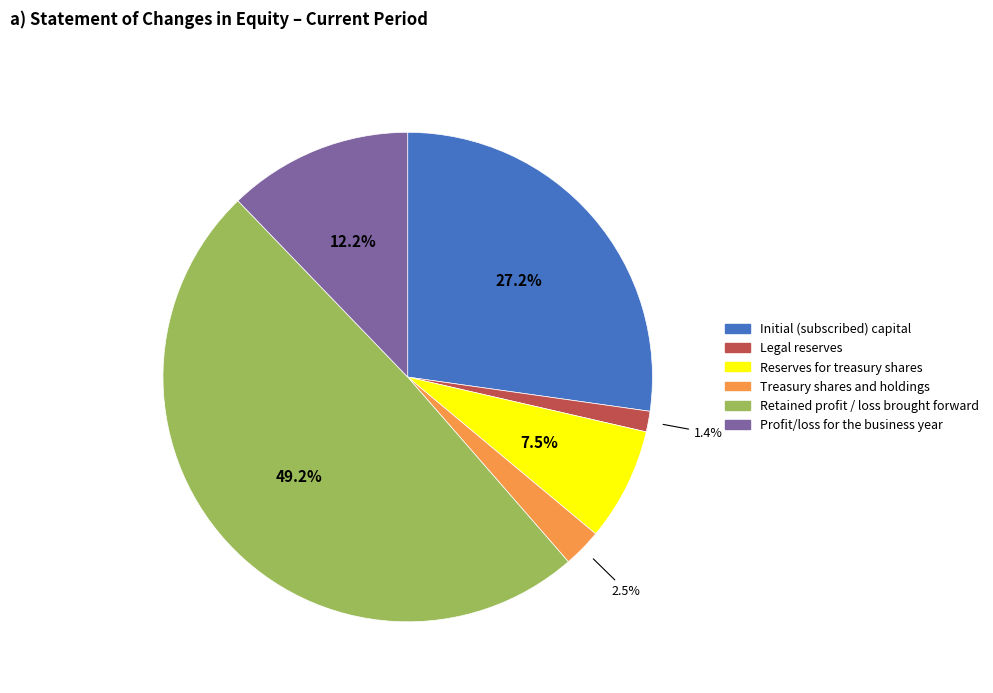

What is the ratio of the value at Retained profit / loss brought forward to the value at Reserves for treasury shares?

6.6